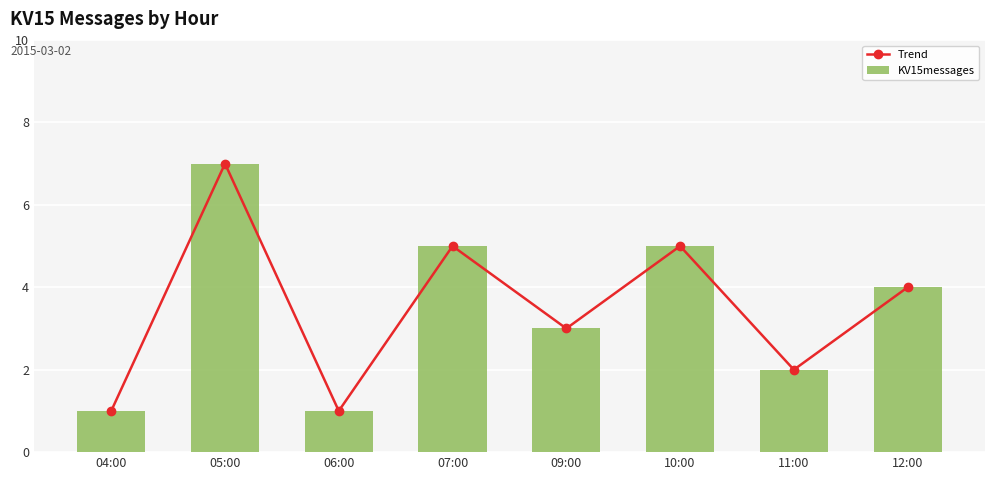

What is the difference between the second highest and minimum values in the KV15messages series?

4